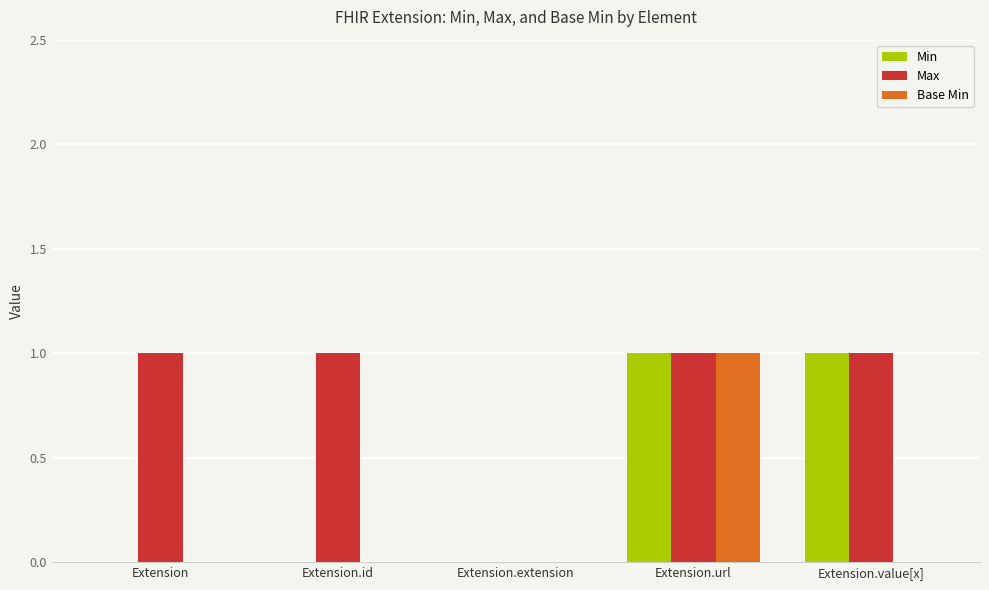

Which series has the largest total across all categories?

Max